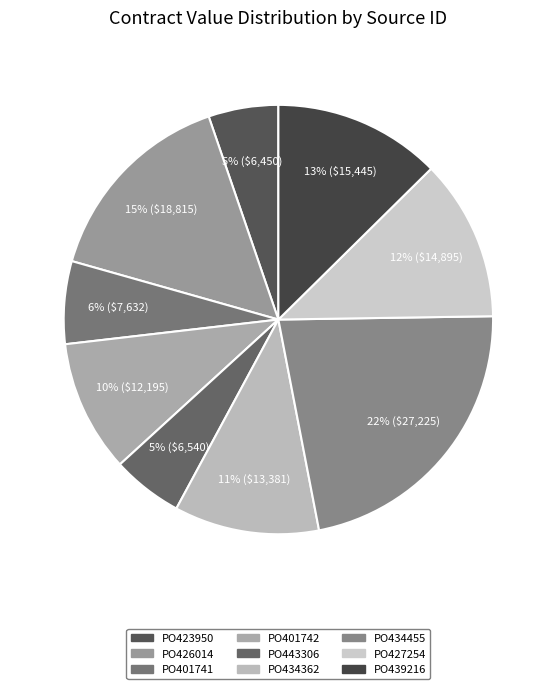

To the nearest percent, what is the difference between the PO443306 and PO434362 slice percentages?

6%